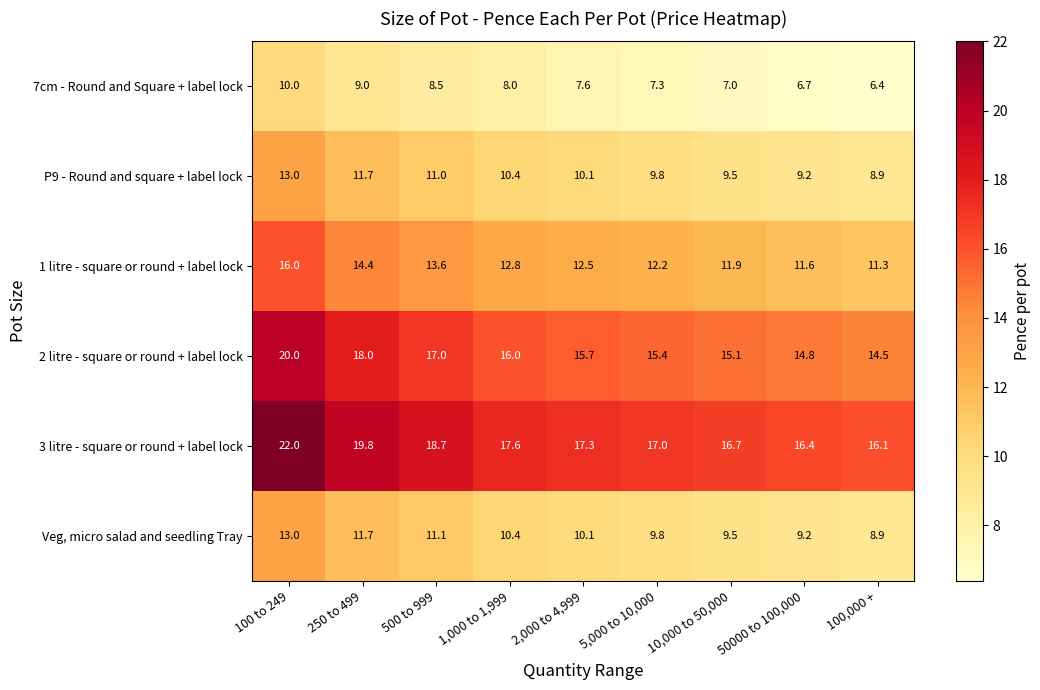

At which label does 2 litre - square or round + label lock first exceed 15?

100 to 249